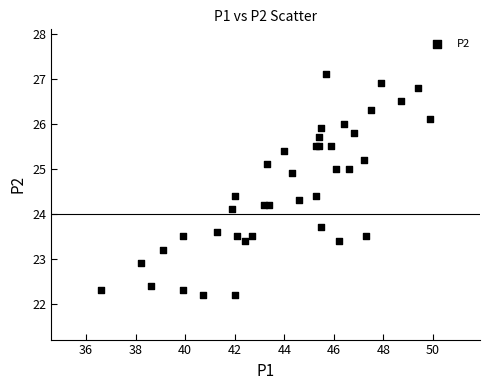

What Y value in the scatter plot is closest to 24?

24.1